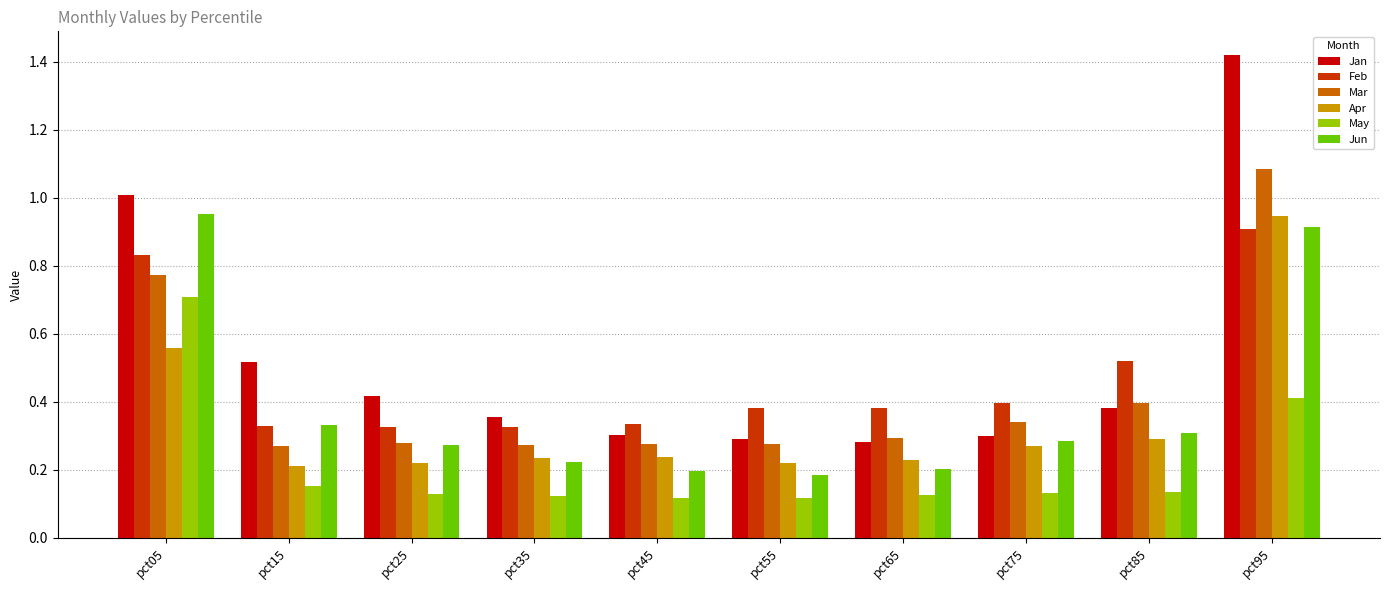

What is the difference between the Jun values at pct95 and pct35?

0.7